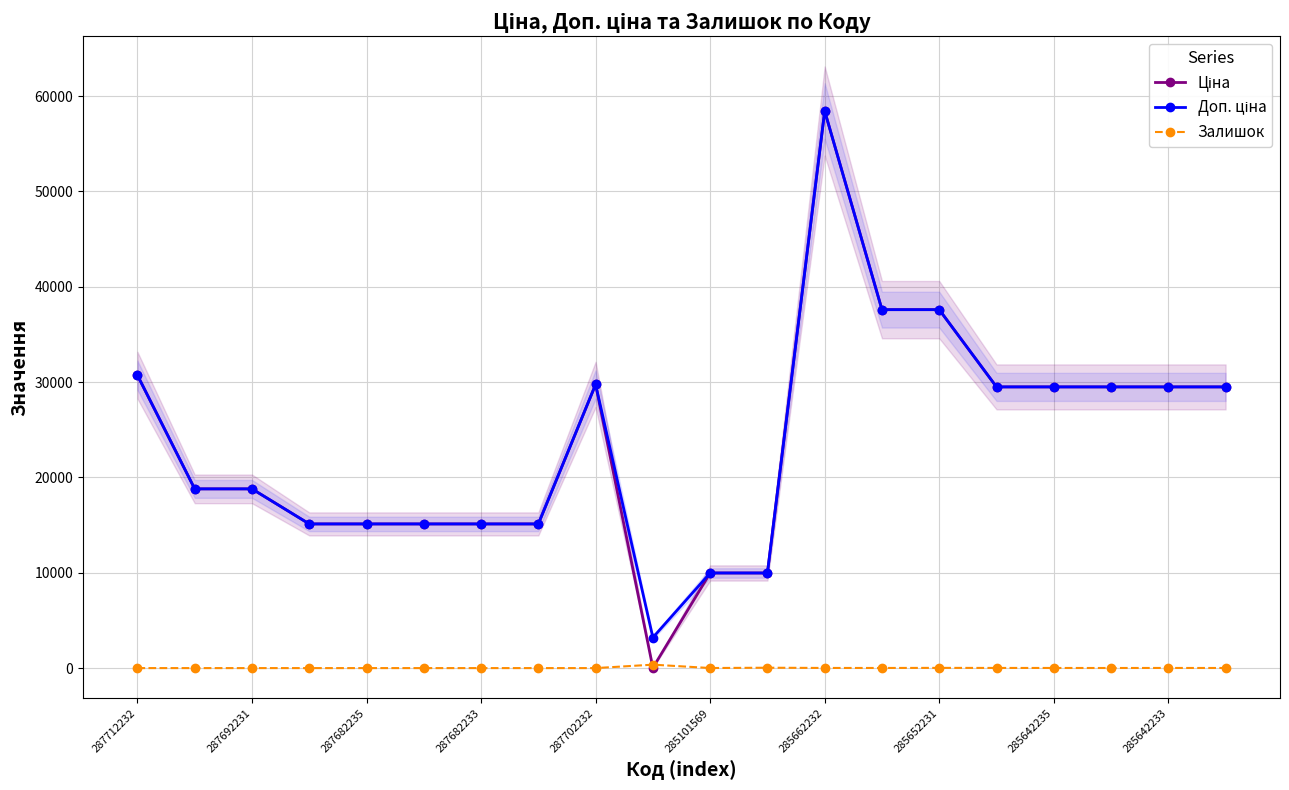

Read the Доп. ціна value at 11.

9975.0